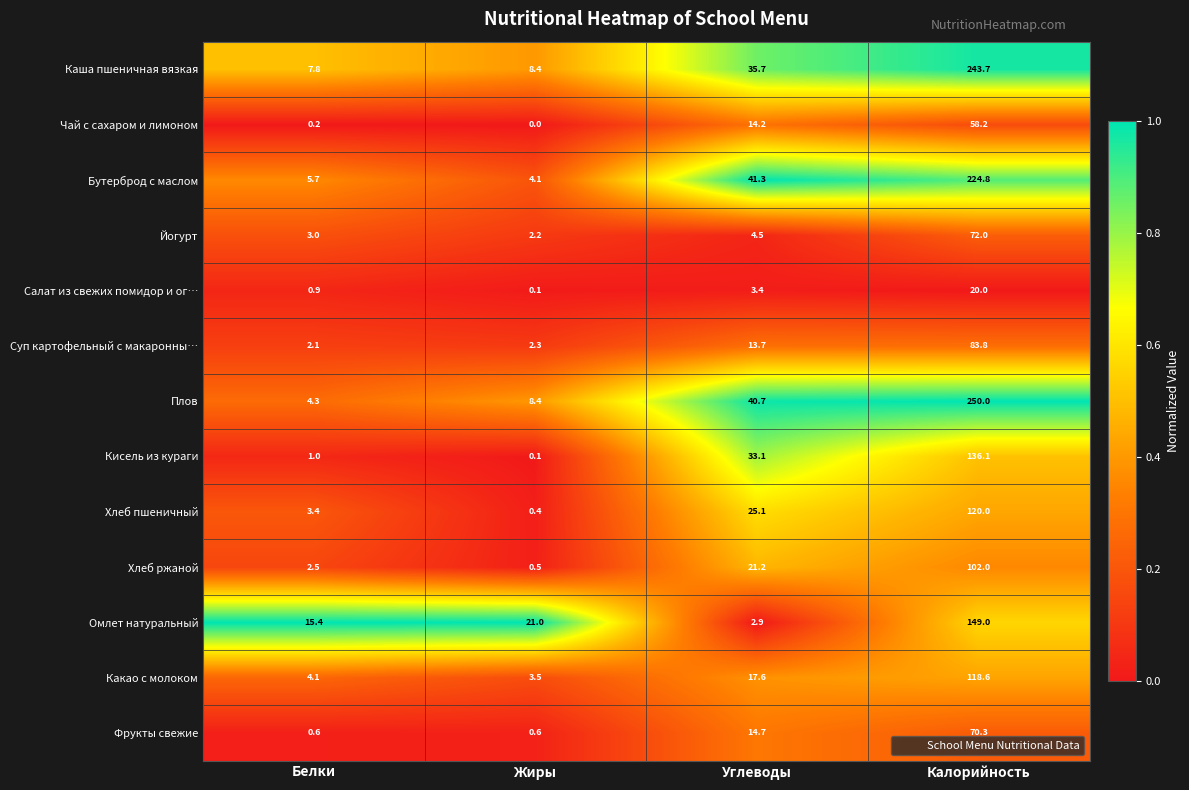

What is the total value across all series at Белки?

51.0